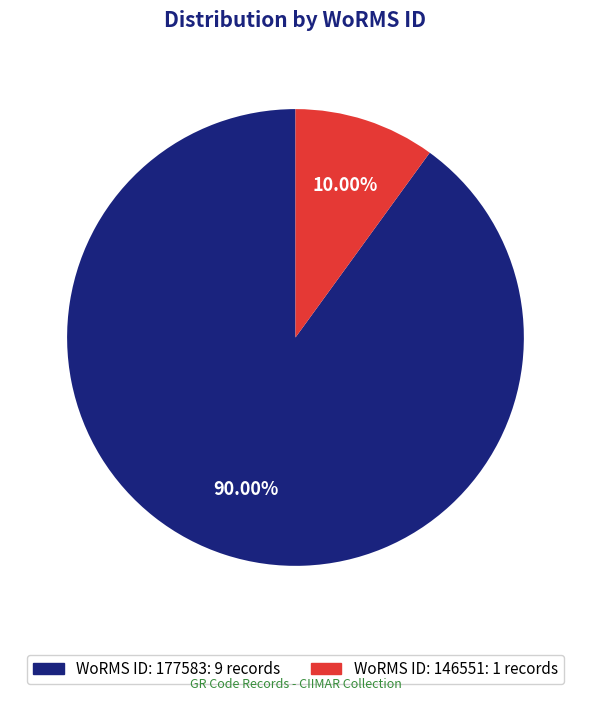

Does any single category account for the majority?

Yes